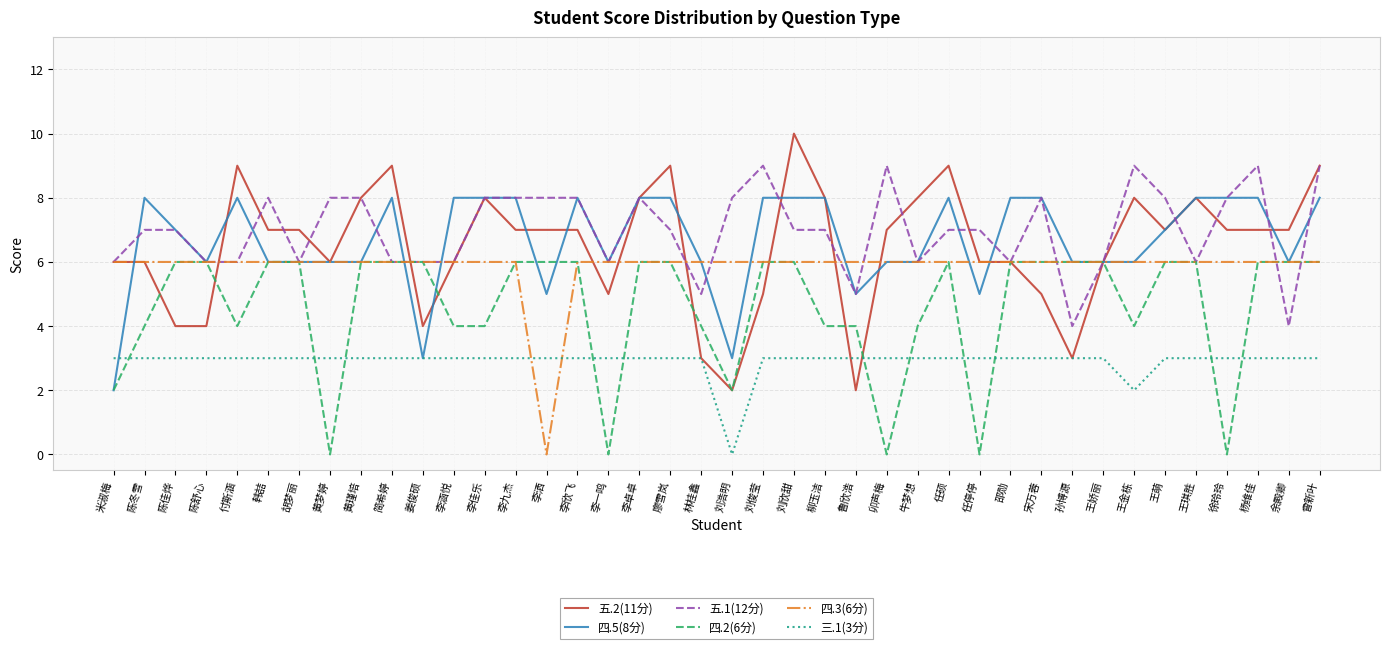

What are all the series names shown in the legend?

五.2(11分), 四.5(8分), 五.1(12分), 四.2(6分), 四.3(6分), 三.1(3分)